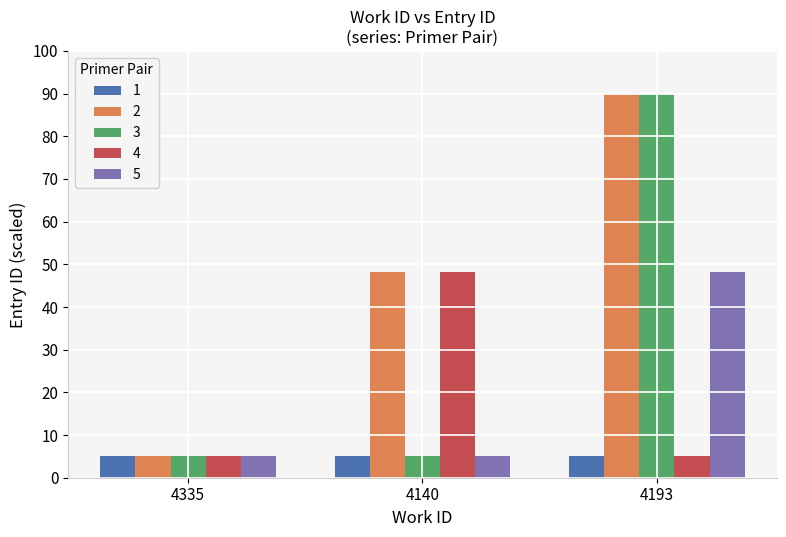

What is the highest value of the 2 series?

90.0